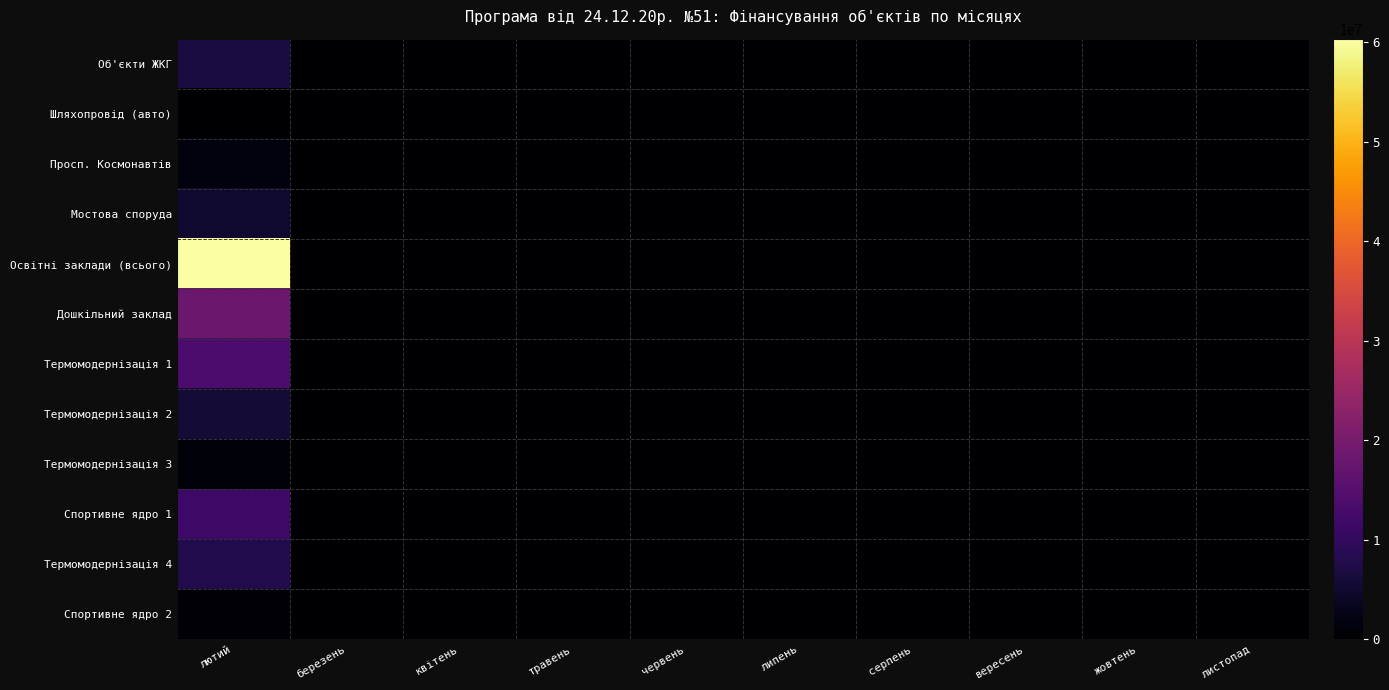

Which series has the widest spread of values?

Освітні заклади (всього)